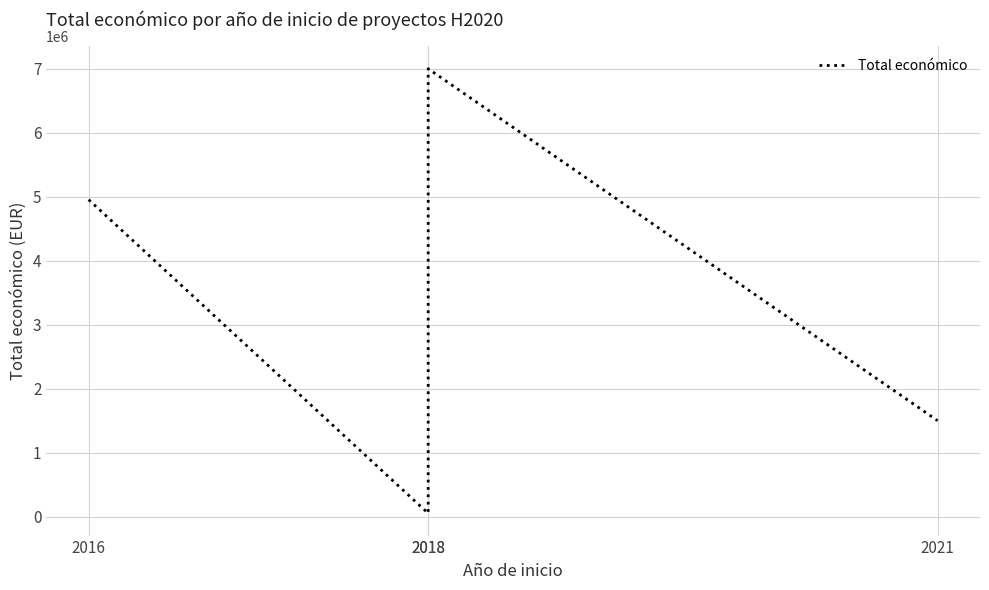

Where is the first local minimum?

2018